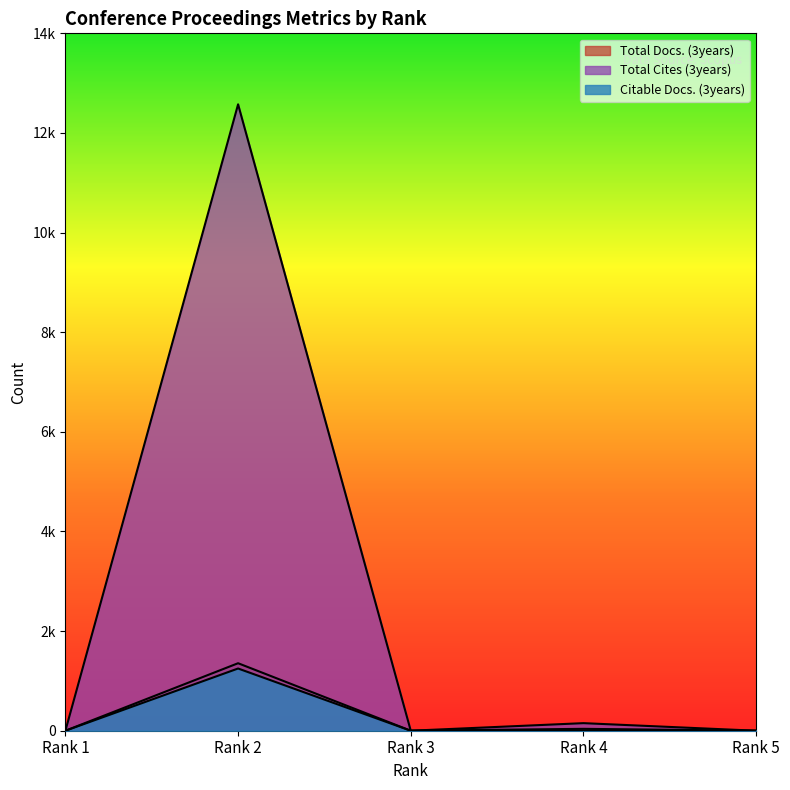

Reading left to right, what are all the values shown in this chart?

Total Docs. (3years): 0	1355	0	38	0
Total Cites (3years): 0	12575	0	152	0
Citable Docs. (3years): 0	1249	0	3	0